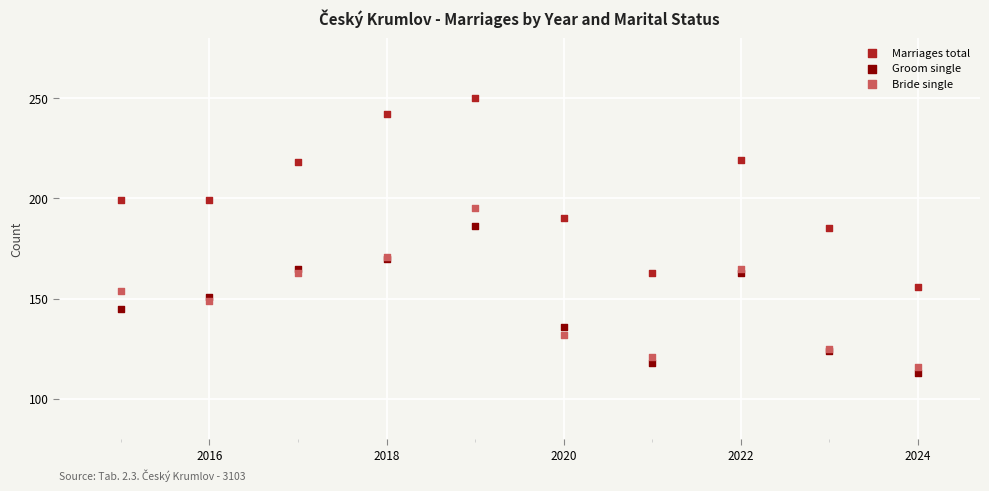

Which series reaches the minimum Y coordinate?

Groom single